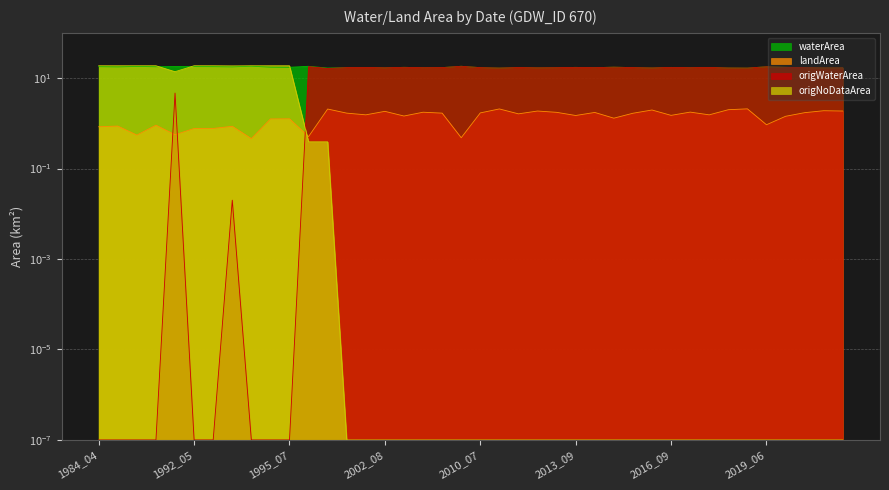

True or false: origNoDataArea has a value of 0.0 at 2018_06.

False